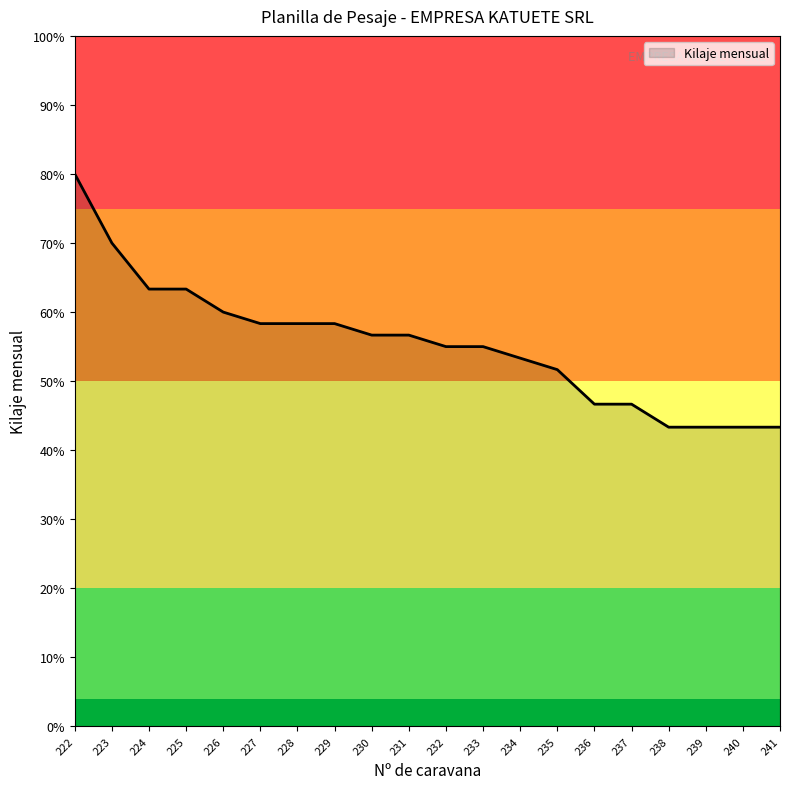

What is the difference between the values at 225 and 231?

6.7